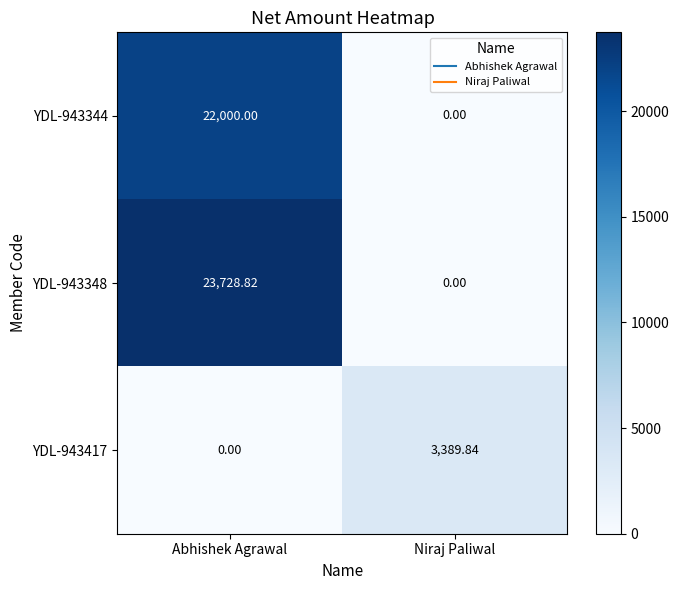

List the labels in order of YDL-943344 value, smallest first.

Niraj Paliwal, Abhishek Agrawal